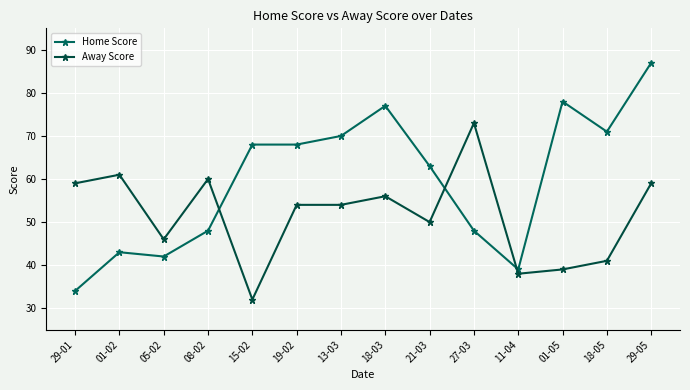

How many categories are shown in the chart?

14